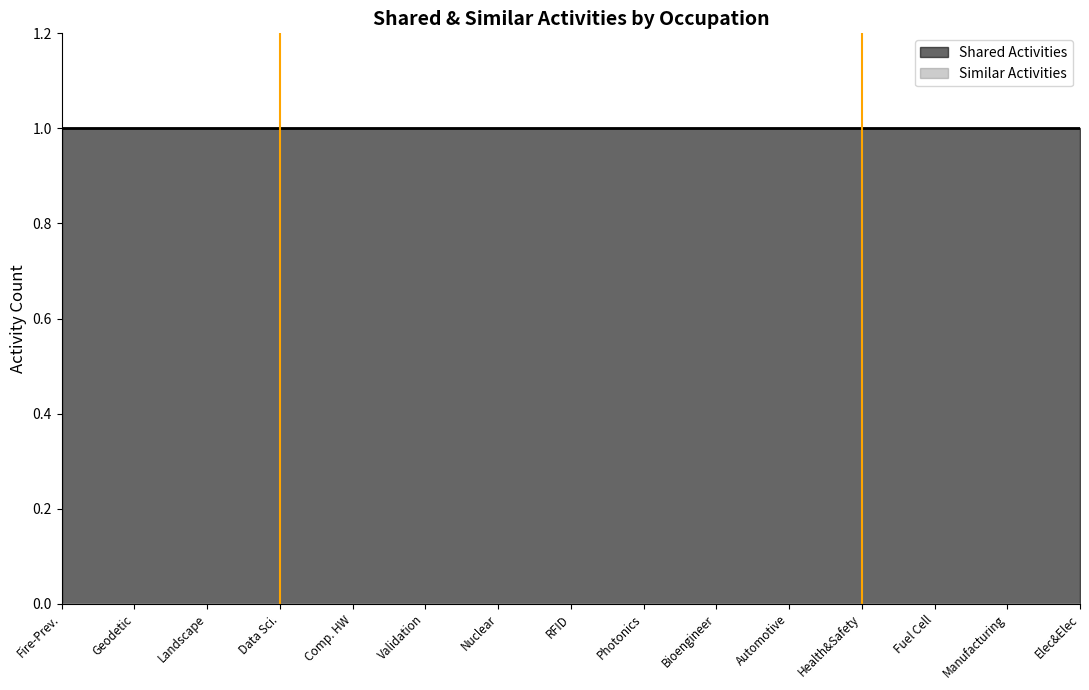

Which series has the largest total across all categories?

Shared Activities